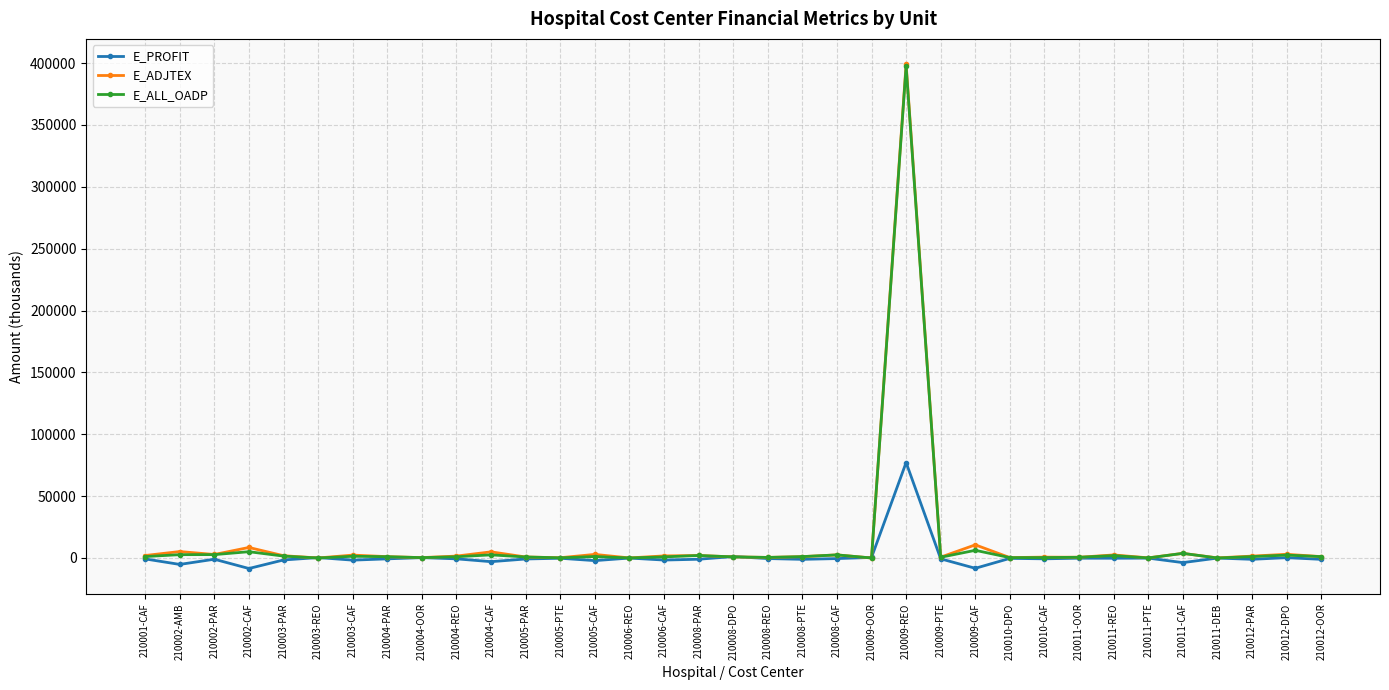

Count the number of categories in the chart.

35